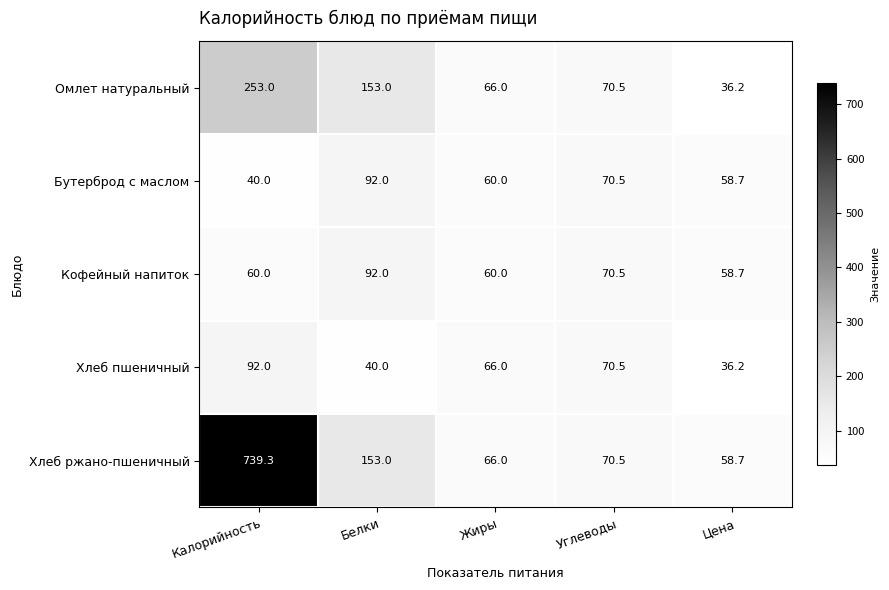

What is the sum of the Бутерброд с маслом values at Калорийность and Жиры?

100.0